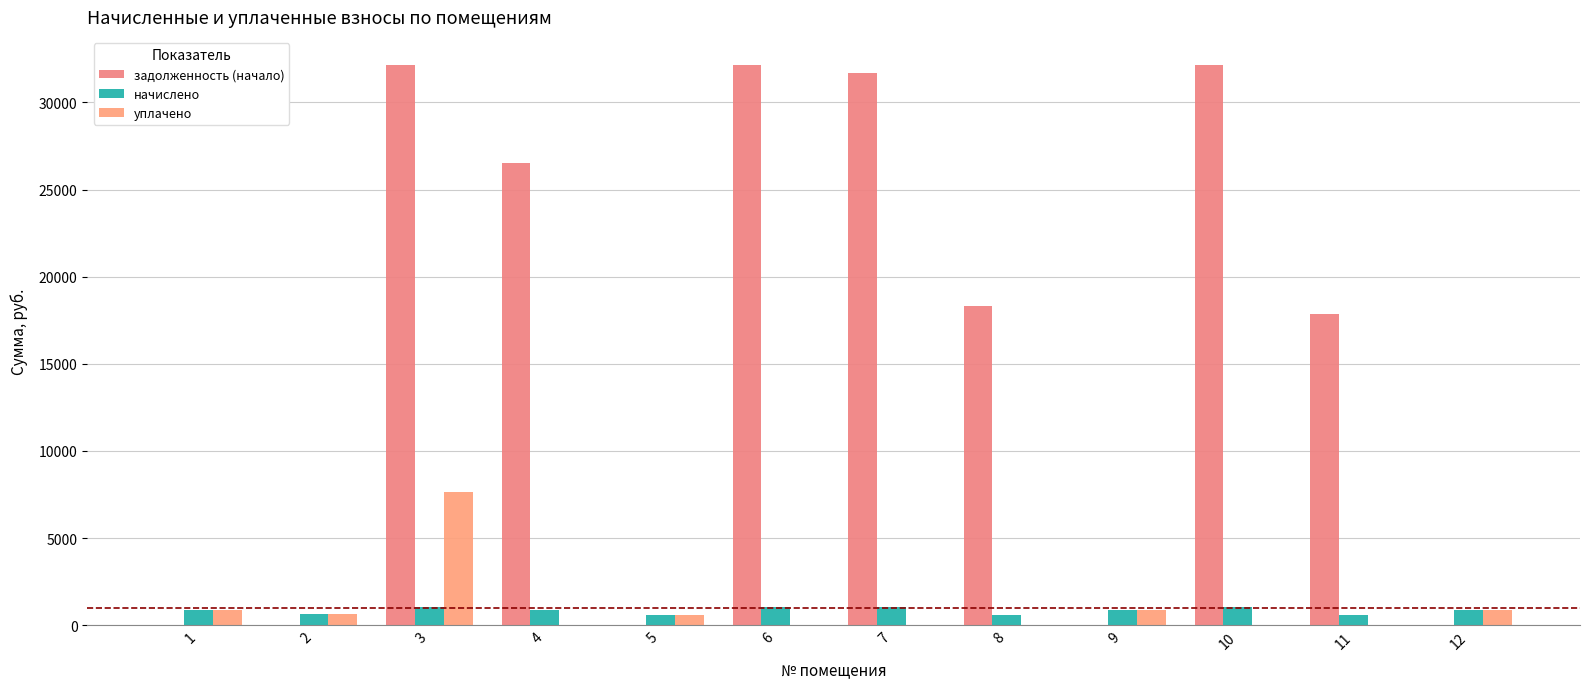

What value does the начислено series have at 11?

593.6